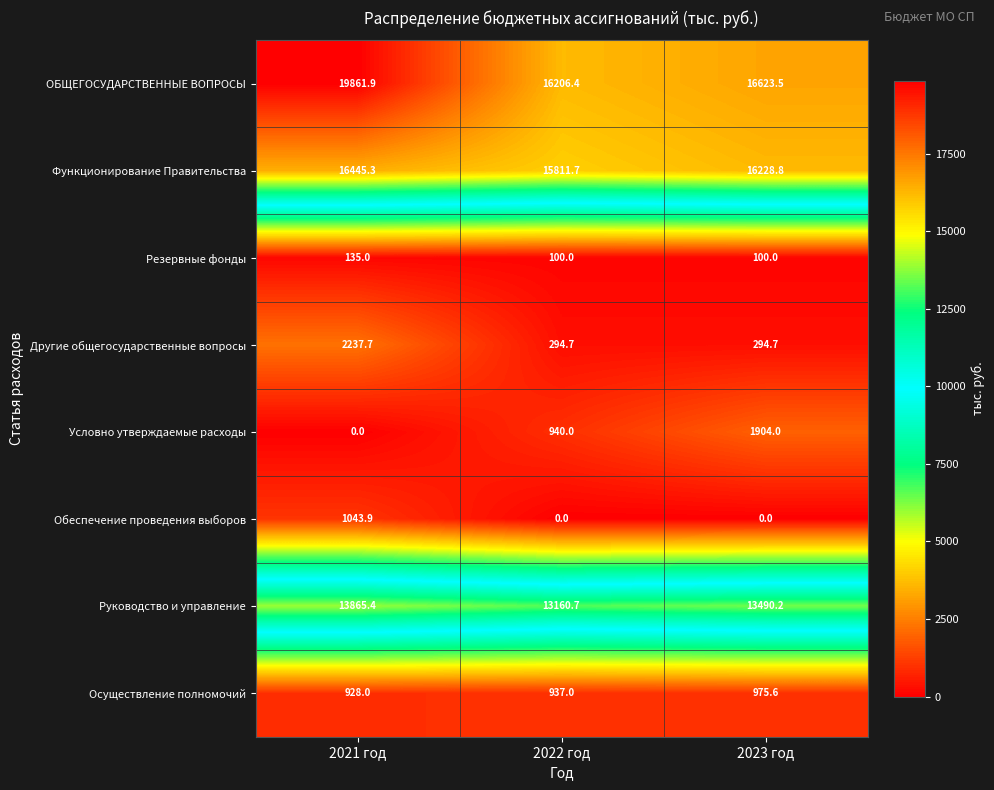

What is the average value of the Другие общегосударственные вопросы series?

942.4